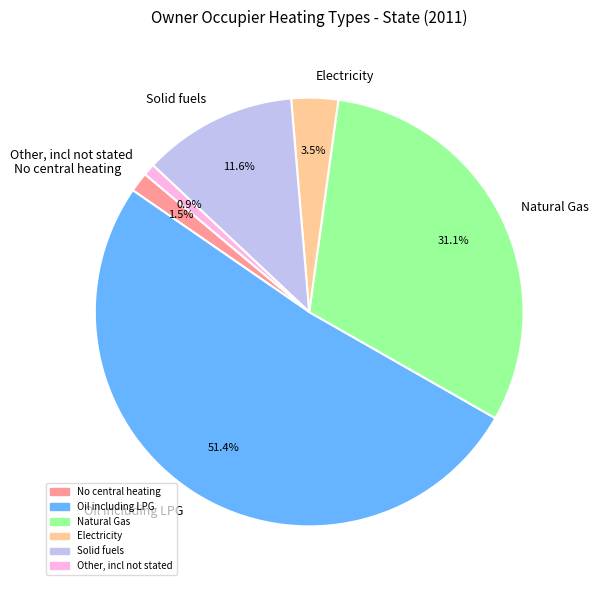

How many slices are in this pie chart?

6